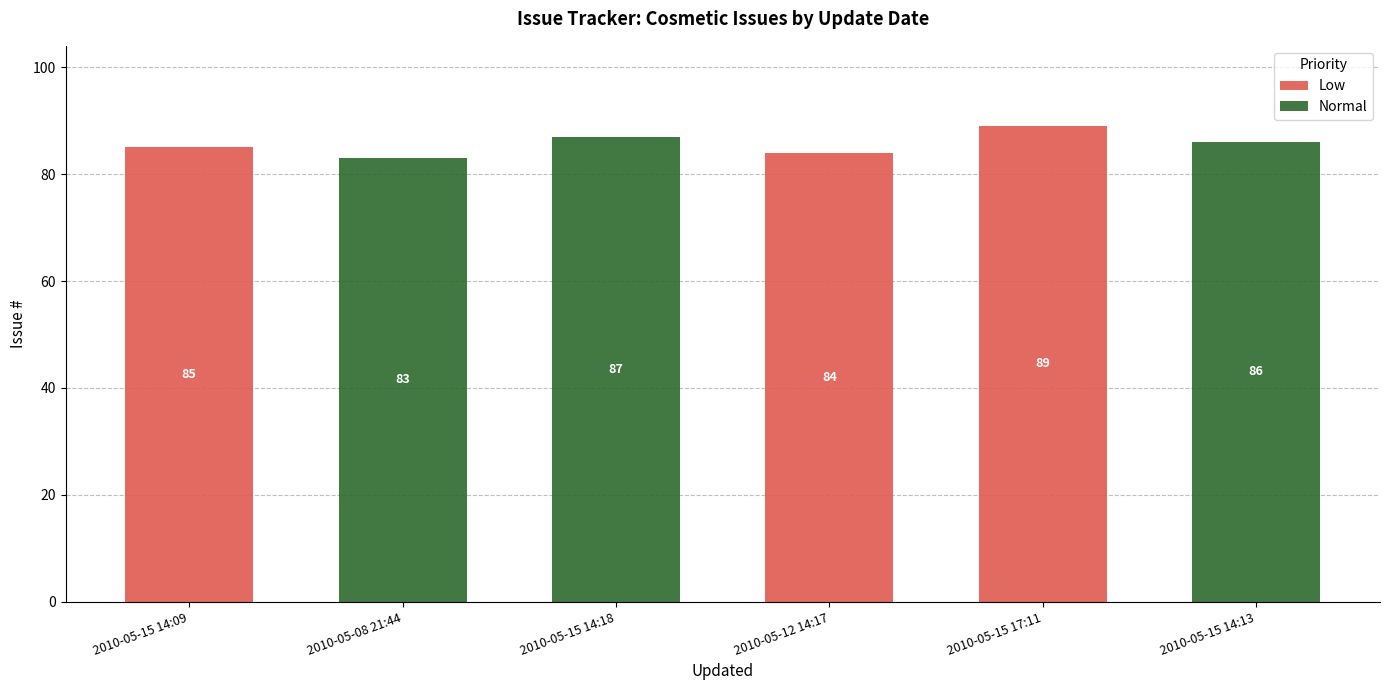

Which category has the highest value in the Low series?

2010-05-15 17:11